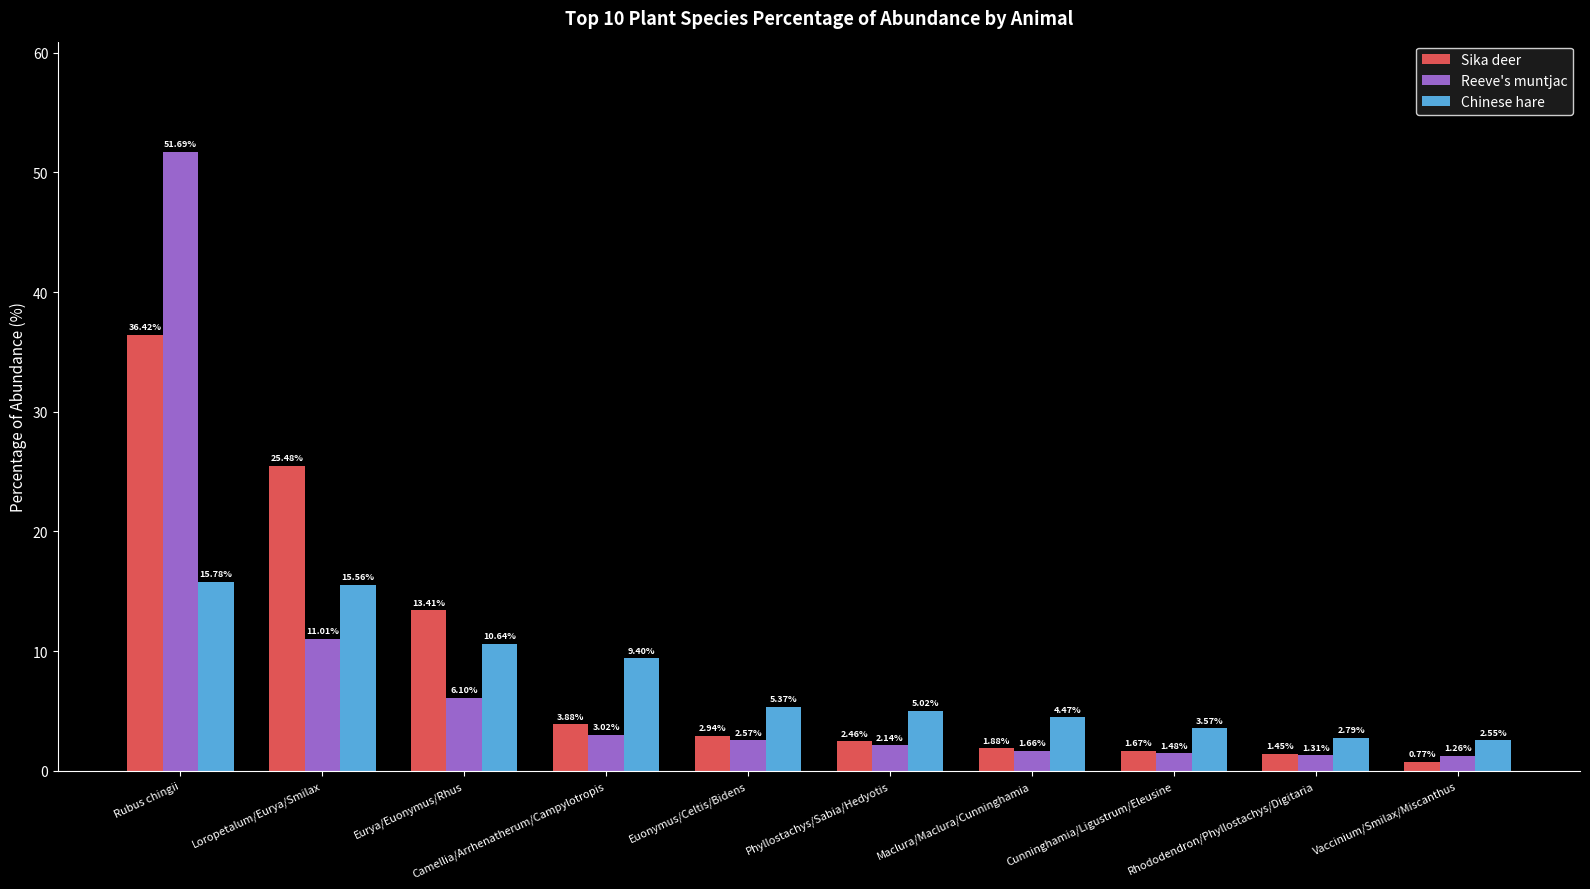

What is the sum of the Chinese hare values at Phyllostachys/Sabia/Hedyotis and Cunninghamia/Ligustrum/Eleusine?

8.6